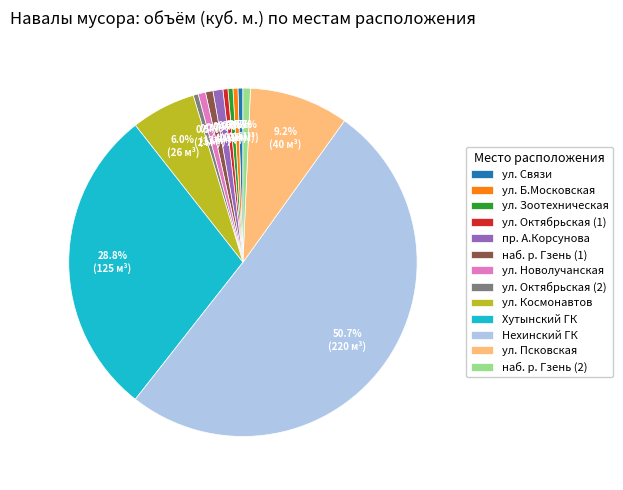

What is the largest slice in the pie chart?

Нехинский ГК